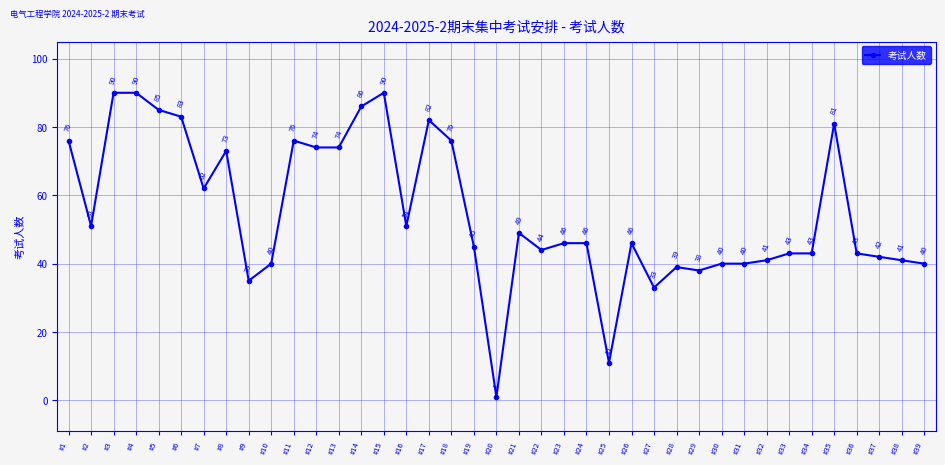

What is the change in value from #4 to #30?

-50